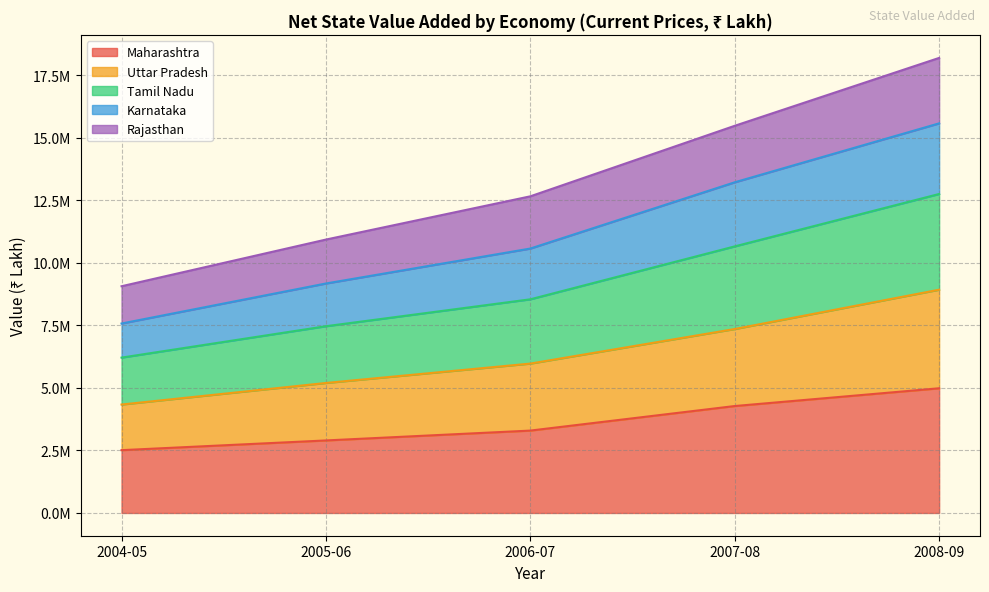

Does the chart have visible grid lines?

Yes